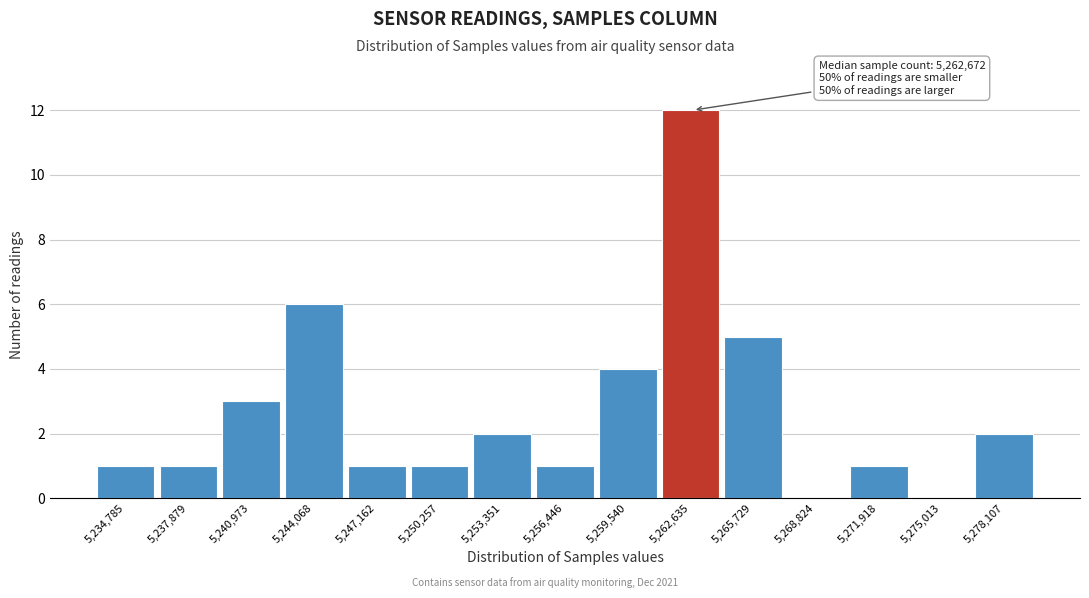

Reading right to left, list all the values displayed in this chart.

5,278,107=2	5,275,013=0	5,271,918=1	5,268,824=0	5,265,729=5	5,262,635=12	5,259,540=4	5,256,446=1	5,253,351=2	5,250,257=1	5,247,162=1	5,244,068=6	5,240,973=3	5,237,879=1	5,234,785=1